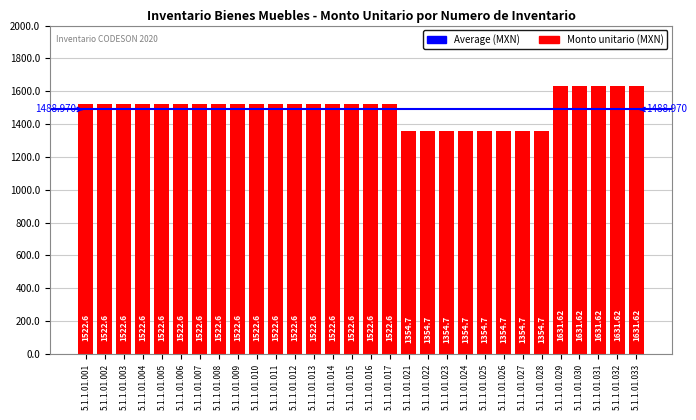

What is the average value?

1496.0